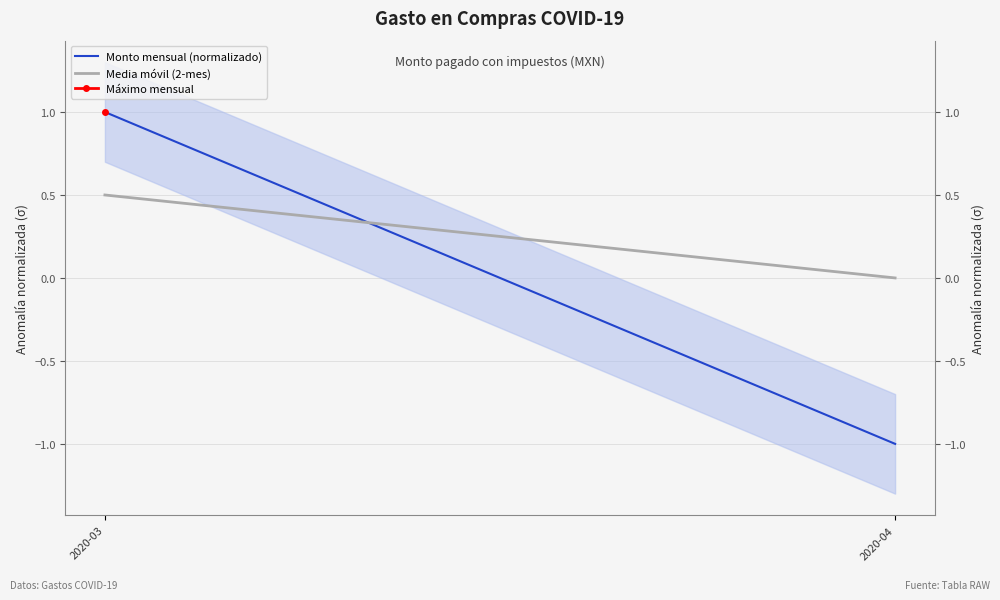

How many values in the Monto mensual (normalizado) series are below 1?

1